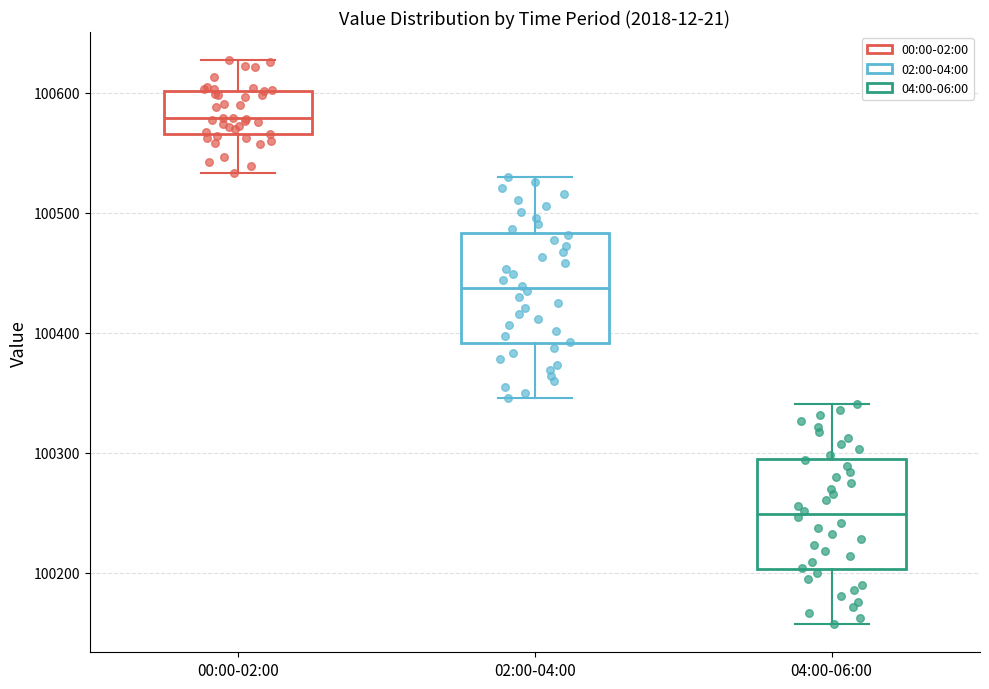

Which box has the lowest median line?

04:00-06:00